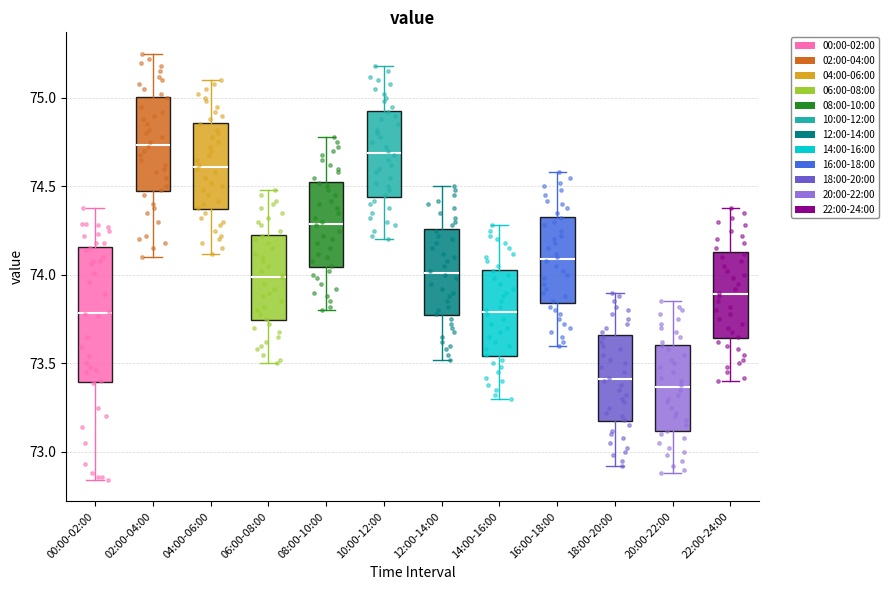

Reading left to right, read every box against the y-axis: the position of its median line, the range the box covers, and the ends of its whiskers. The values are not printed on the chart, so give them approximately, as read against the axis.

00:00-02:00: median 73.80, box 73.40 to 74.15, whiskers 72.85 to 74.40
02:00-04:00: median 74.75, box 74.45 to 75.00, whiskers 74.10 to 75.25
04:00-06:00: median 74.60, box 74.35 to 74.85, whiskers 74.10 to 75.10
06:00-08:00: median 74.00, box 73.75 to 74.25, whiskers 73.50 to 74.50
08:00-10:00: median 74.30, box 74.05 to 74.55, whiskers 73.80 to 74.80
10:00-12:00: median 74.70, box 74.45 to 74.95, whiskers 74.20 to 75.20
12:00-14:00: median 74.00, box 73.75 to 74.25, whiskers 73.50 to 74.50
14:00-16:00: median 73.80, box 73.55 to 74.05, whiskers 73.30 to 74.30
16:00-18:00: median 74.10, box 73.85 to 74.35, whiskers 73.60 to 74.60
18:00-20:00: median 73.40, box 73.15 to 73.65, whiskers 72.90 to 73.90
20:00-22:00: median 73.35, box 73.10 to 73.60, whiskers 72.90 to 73.85
22:00-24:00: median 73.90, box 73.65 to 74.15, whiskers 73.40 to 74.40